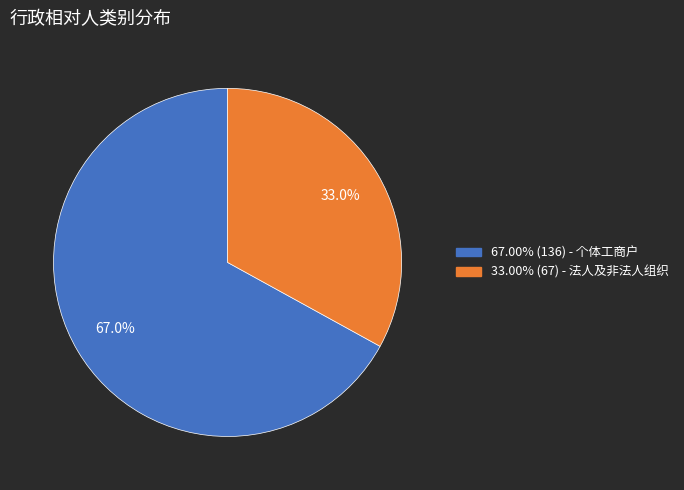

How many slices are in this pie chart?

2